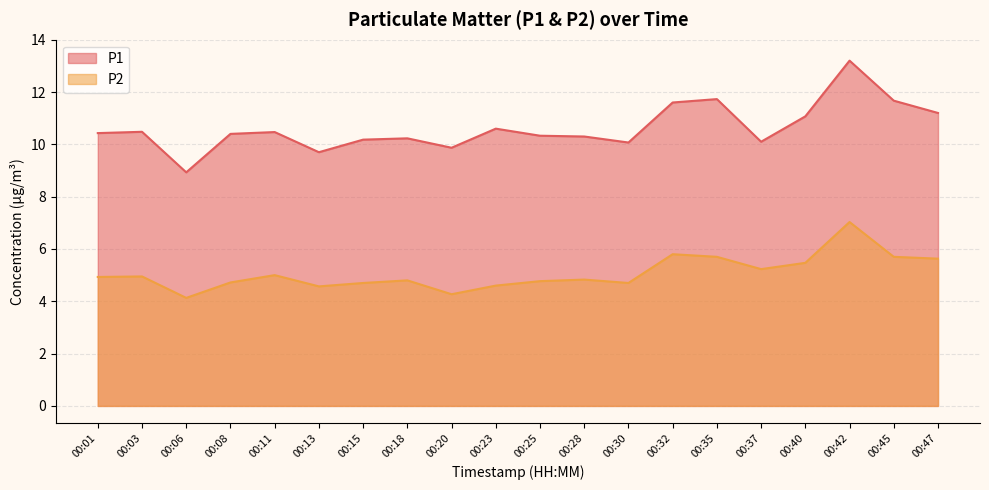

Is the value of P1 at 00:40 greater than the value of P2 at 00:03?

Yes